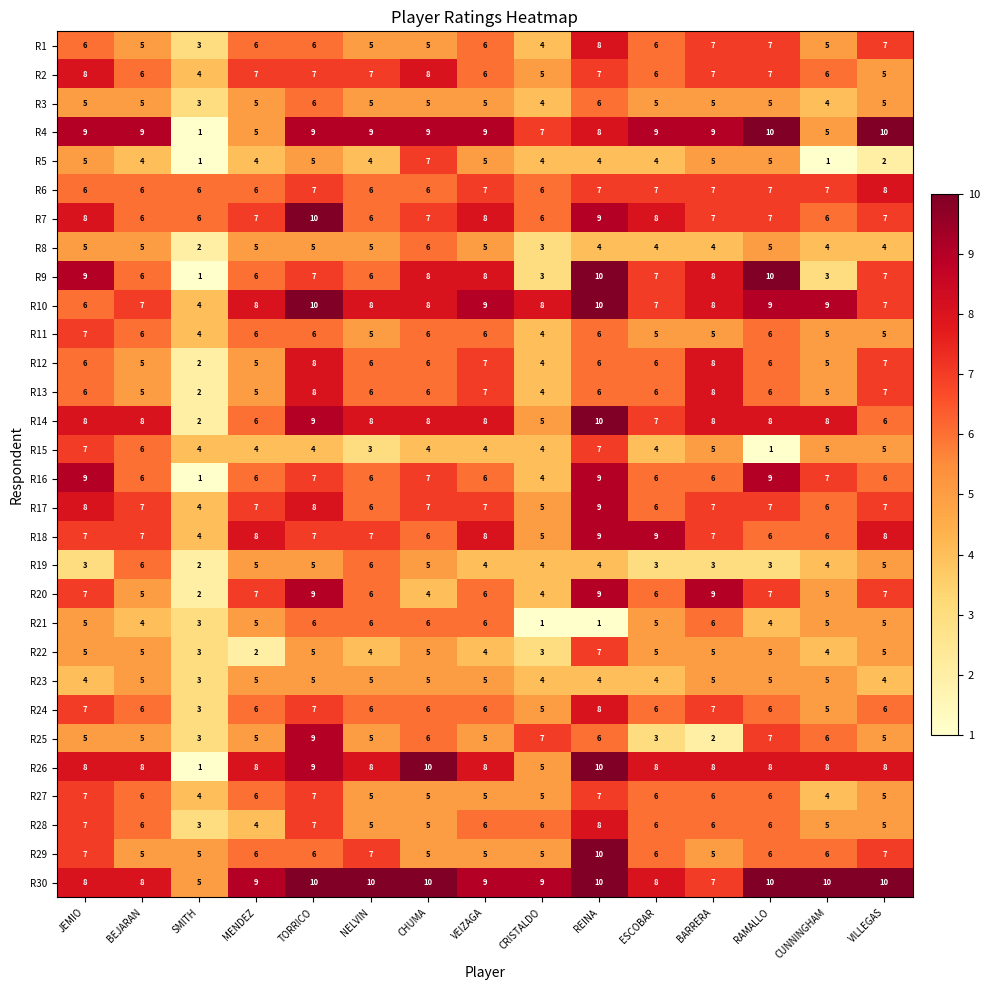

What is the lowest value of the R3 series?

3